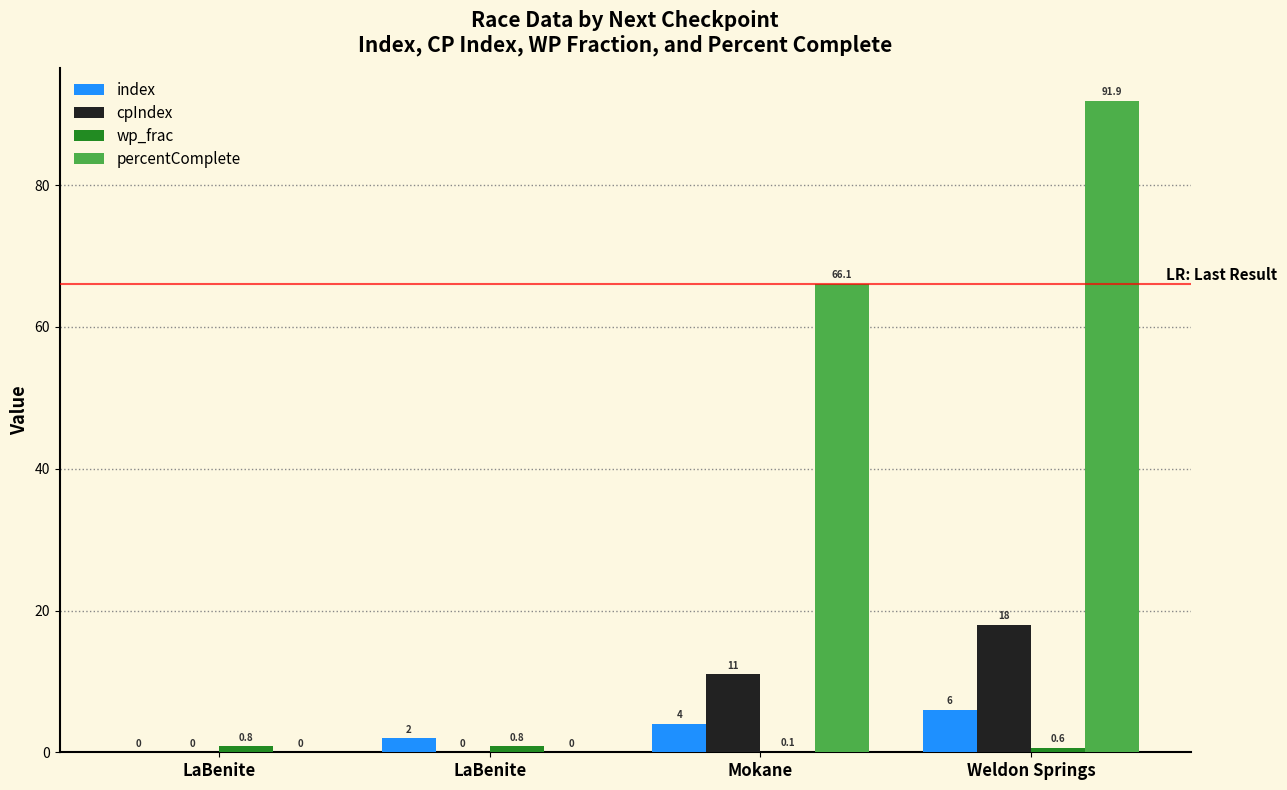

True or false: cpIndex has a value of -9.6 at LaBenite.

False